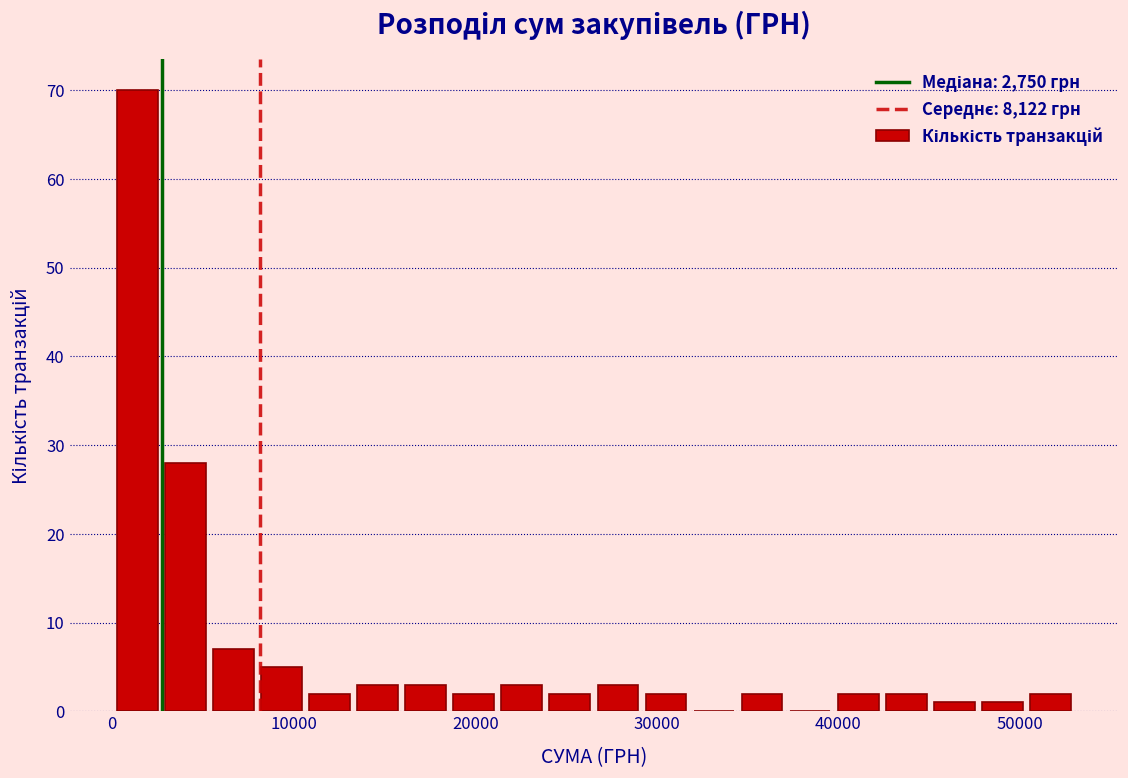

Read against the x-axis, roughly where is the centre of the tallest bar?

1000